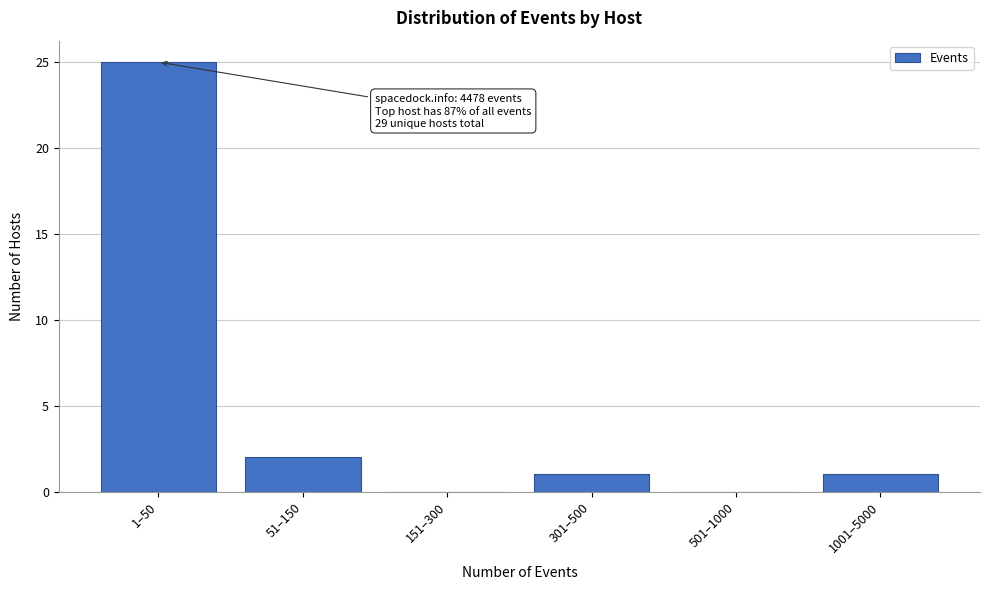

Reading right to left, what are all the values shown in this chart?

1001–5000=1	501–1000=0	301–500=1	151–300=0	51–150=2	1–50=25